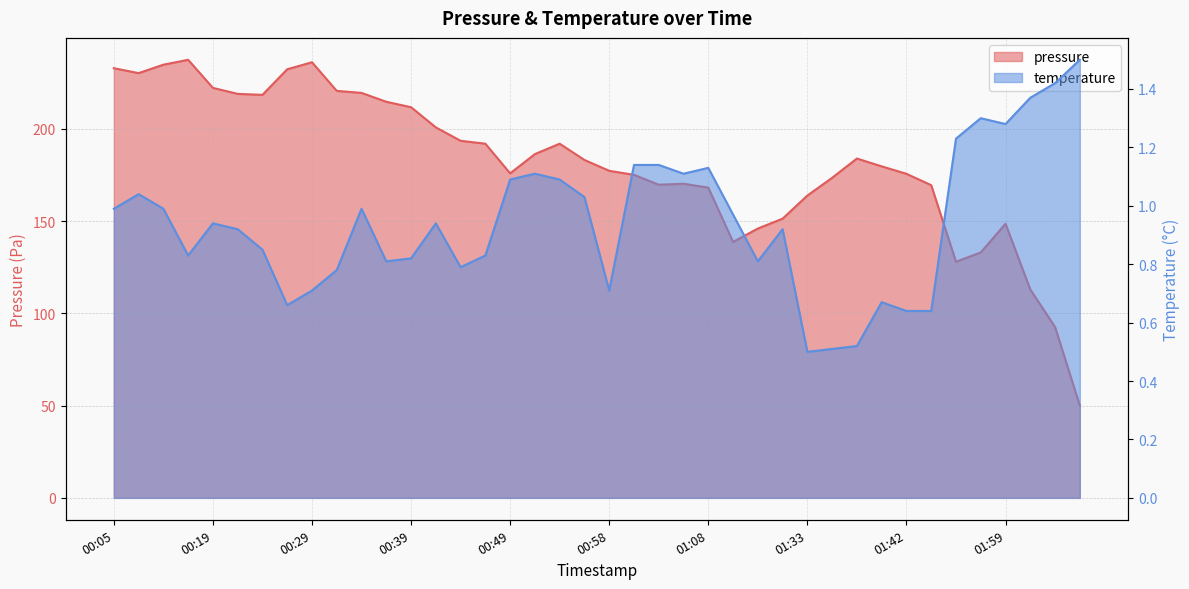

Reading left to right, extract all data points from this chart.

pressure: 232.8	230.2	234.7	237.4	222.2	218.9	218.4	232.2	236.0	220.5	219.4	214.6	211.7	200.8	193.5	191.9	175.9	186.3	191.9	183.1	177.2	175.0	169.7	170.2	168.1	138.7	145.9	151.3	163.8	173.4	183.9	179.6	175.6	169.4	127.9	133.0	148.5	112.9	92.6	50.0
temperature: 1.0	1.0	1.0	0.8	0.9	0.9	0.9	0.7	0.7	0.8	1.0	0.8	0.8	0.9	0.8	0.8	1.1	1.1	1.1	1.0	0.7	1.1	1.1	1.1	1.1	1.0	0.8	0.9	0.5	0.5	0.5	0.7	0.6	0.6	1.2	1.3	1.3	1.4	1.4	1.5